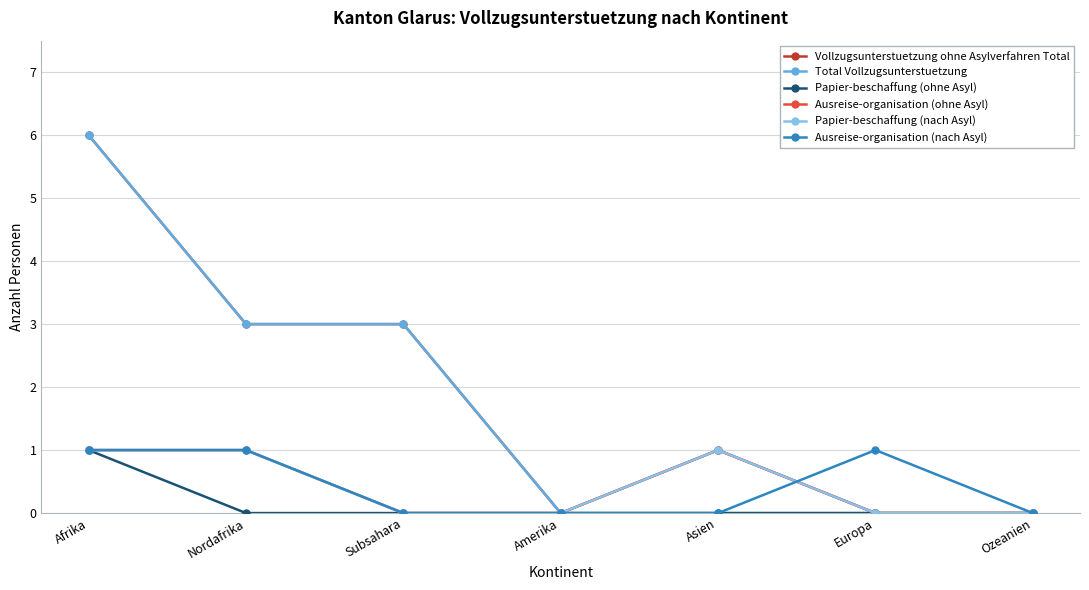

In Ausreise-organisation (ohne Asyl), how many points are higher than both neighbors (excluding endpoints)?

1